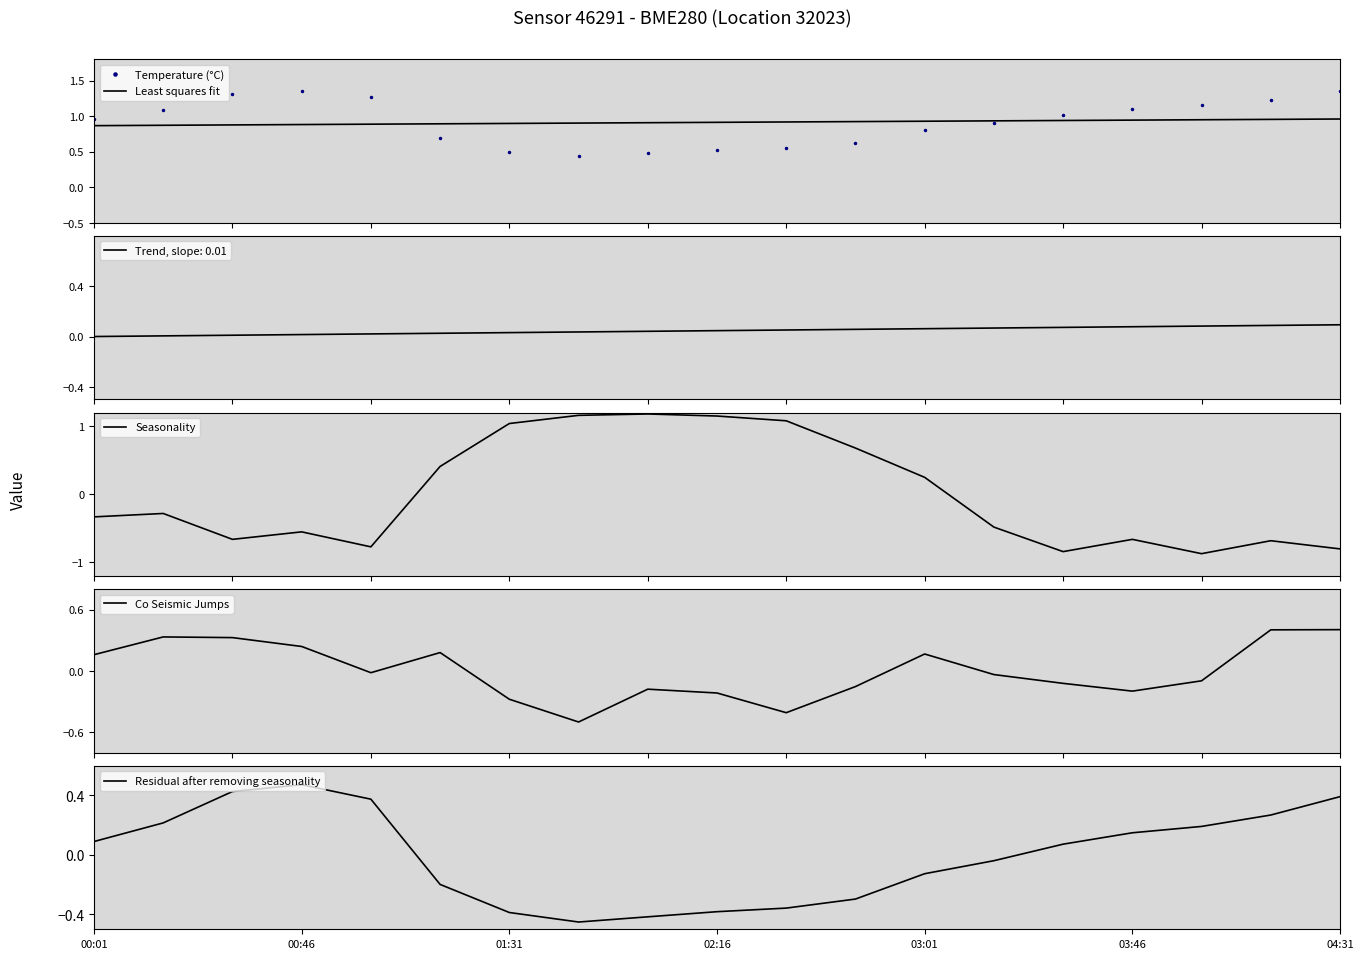

Where is Temperature (°C) nearest to the value 0?

7